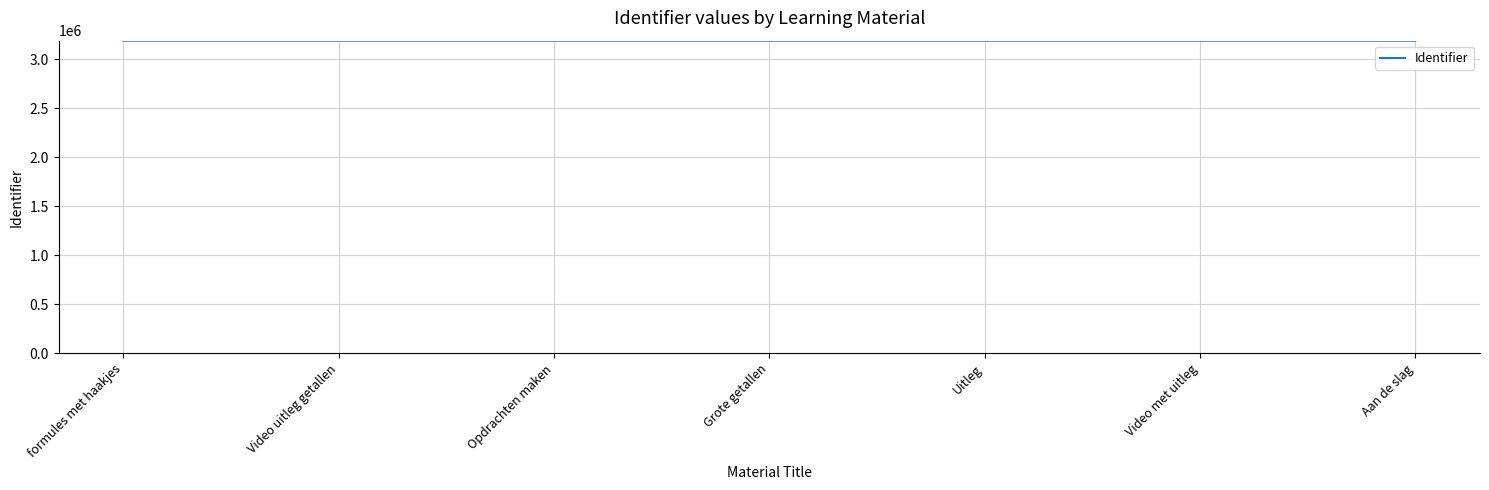

What is the change in value from Video uitleg getallen to Video met uitleg?

-4